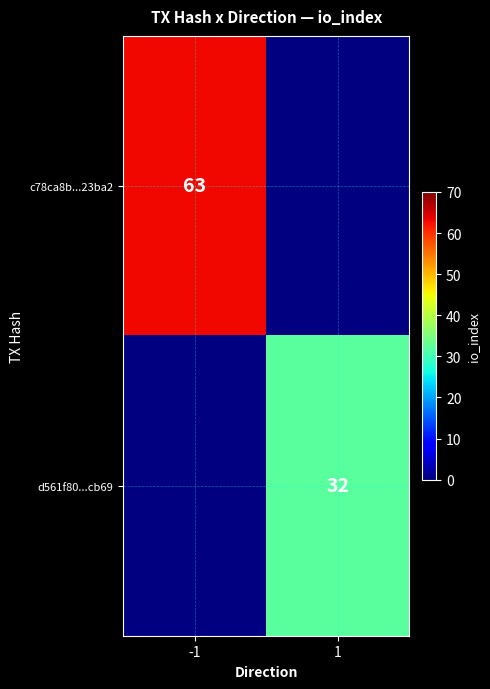

The value of d561f80...cb69 at 1 is 12. True or false?

False